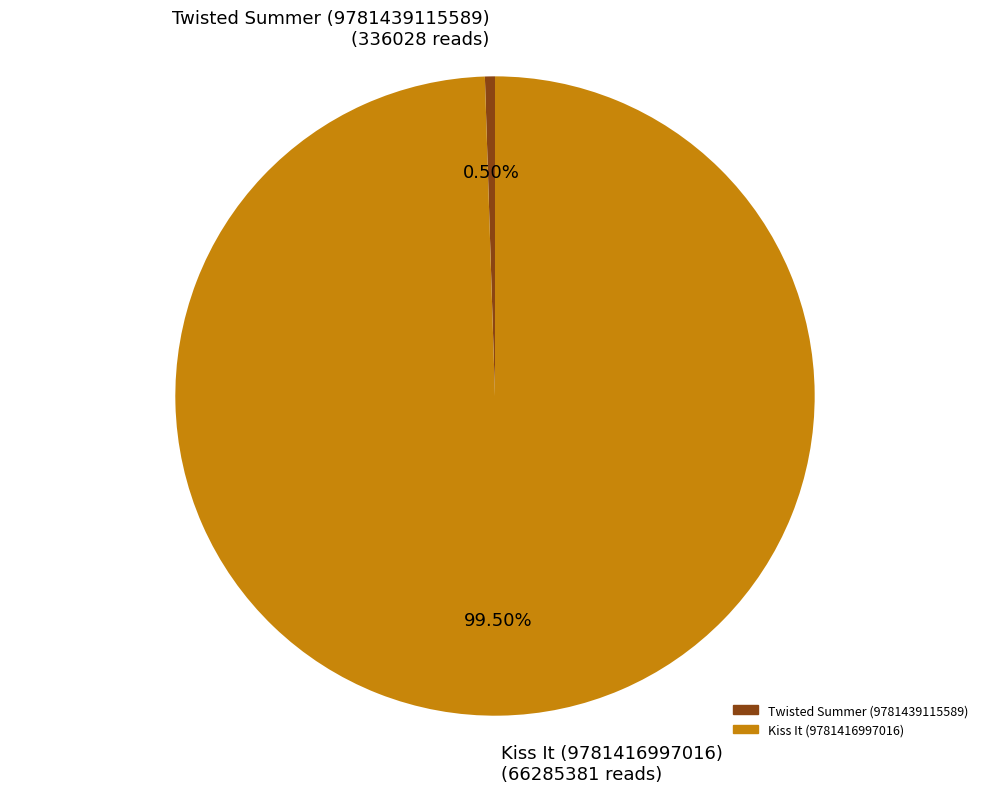

Rank the categories by value from highest to lowest.

Kiss It (9781416997016), Twisted Summer (9781439115589)